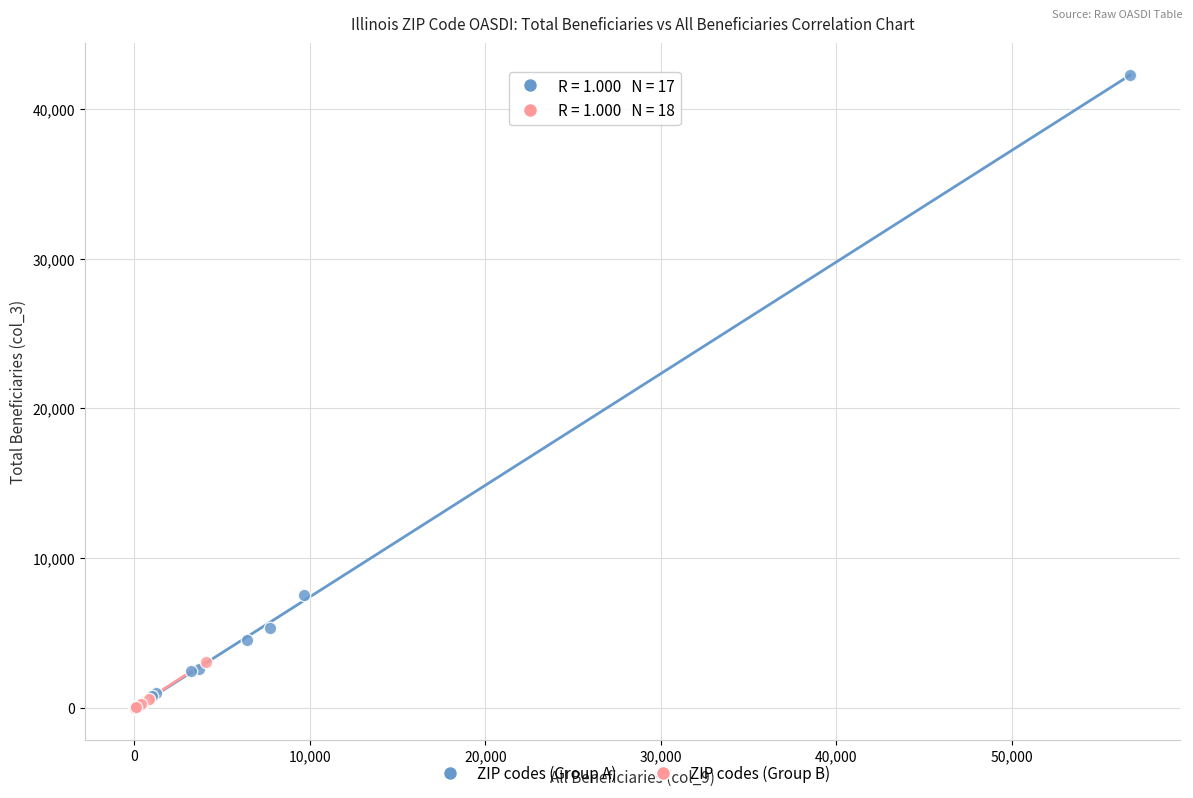

Which series has the widest spread of Y values?

ZIP codes (Group A)